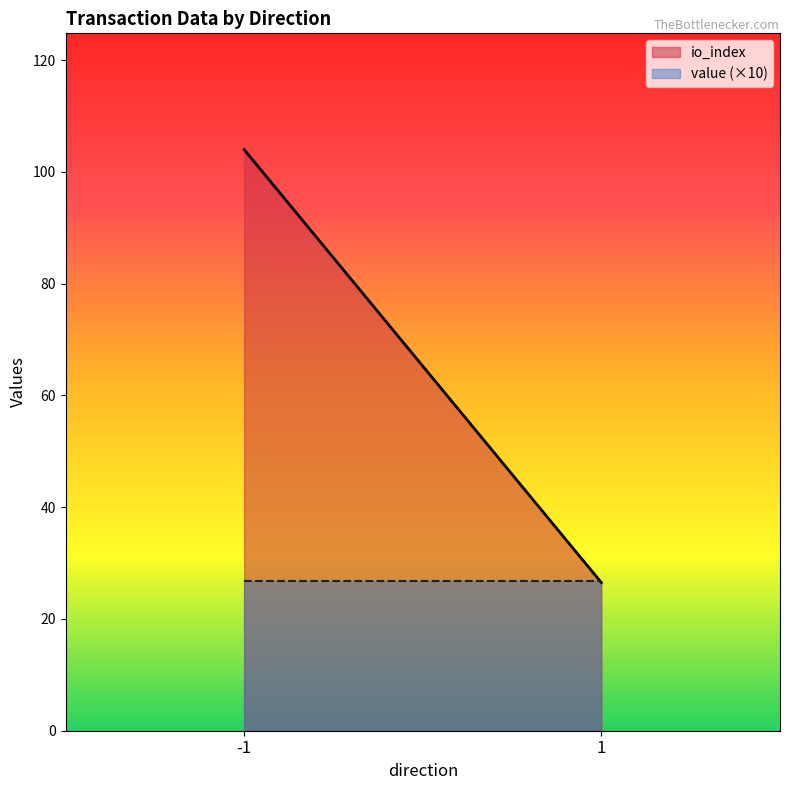

True or false: io_index and value cross at least once.

False